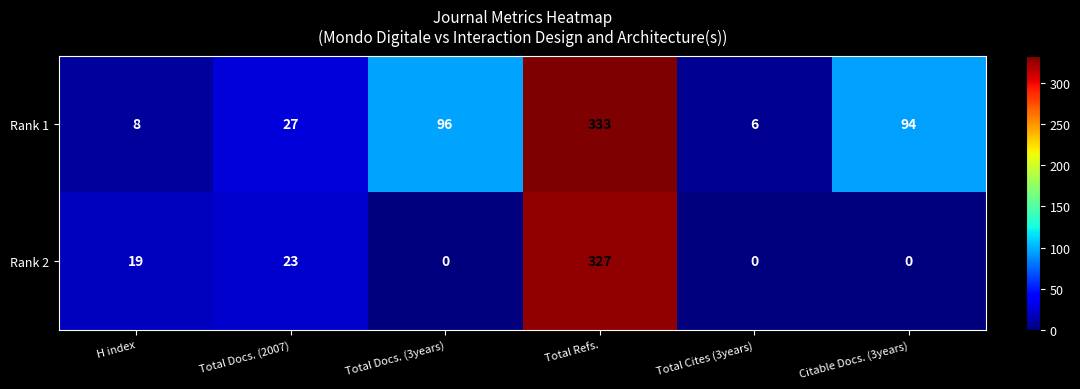

What is the difference between the highest and lowest values at Total Docs. (3years)?

96